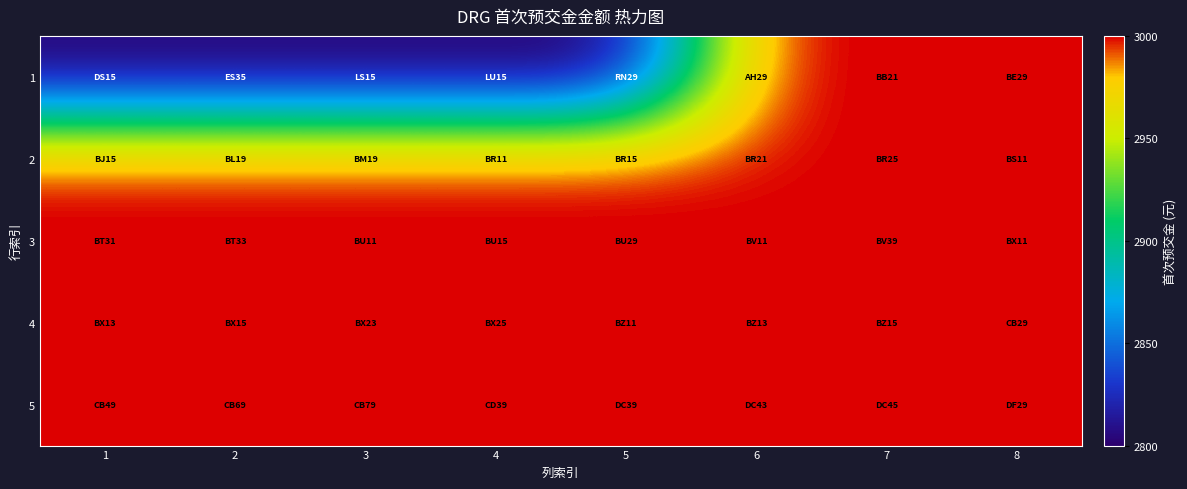

List the series in order of their peak value, highest first.

1, 2, 3, 4, 5